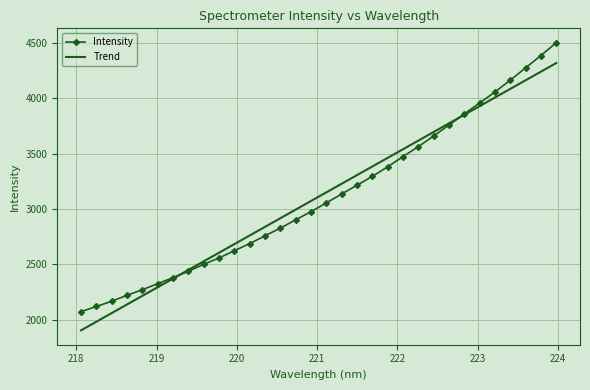

What is the sum of all Intensity values?

99599.0